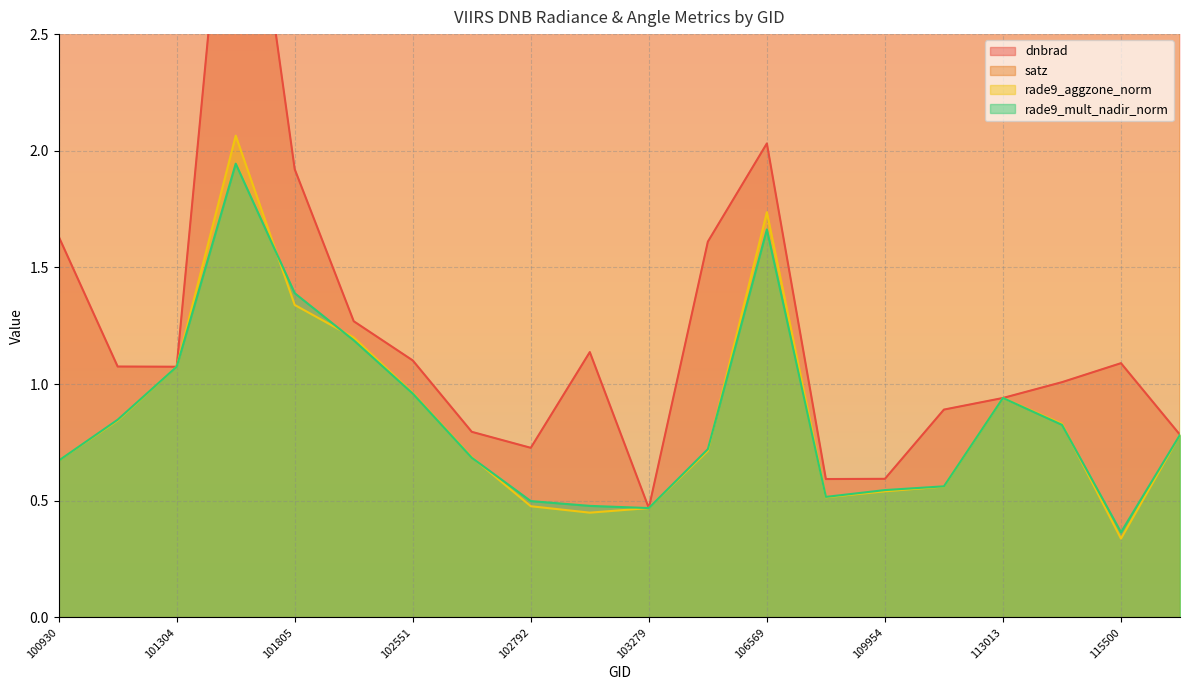

What is the maximum value shown in the chart?

66.0